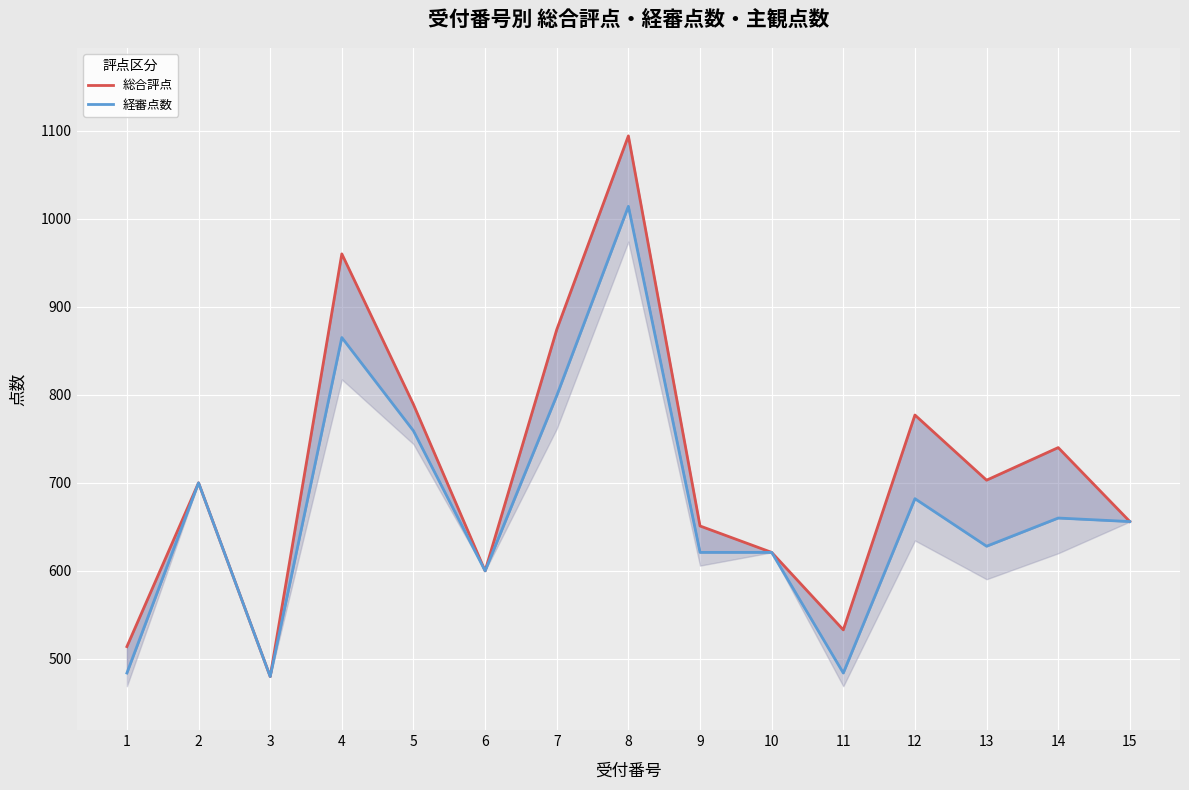

What is the average value of the 総合評点 series?

713